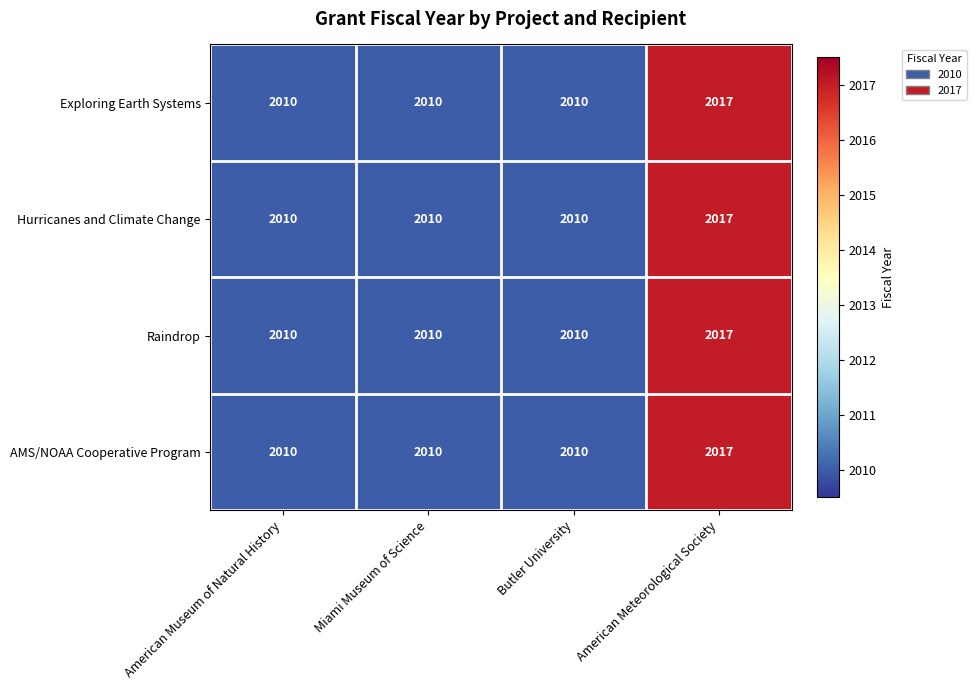

Reading right to left, transcribe all the data shown in this chart.

Exploring Earth Systems: 2017	2010	2010	2010
Hurricanes and Climate Change: 2017	2010	2010	2010
Raindrop: 2017	2010	2010	2010
AMS/NOAA Cooperative Program: 2017	2010	2010	2010